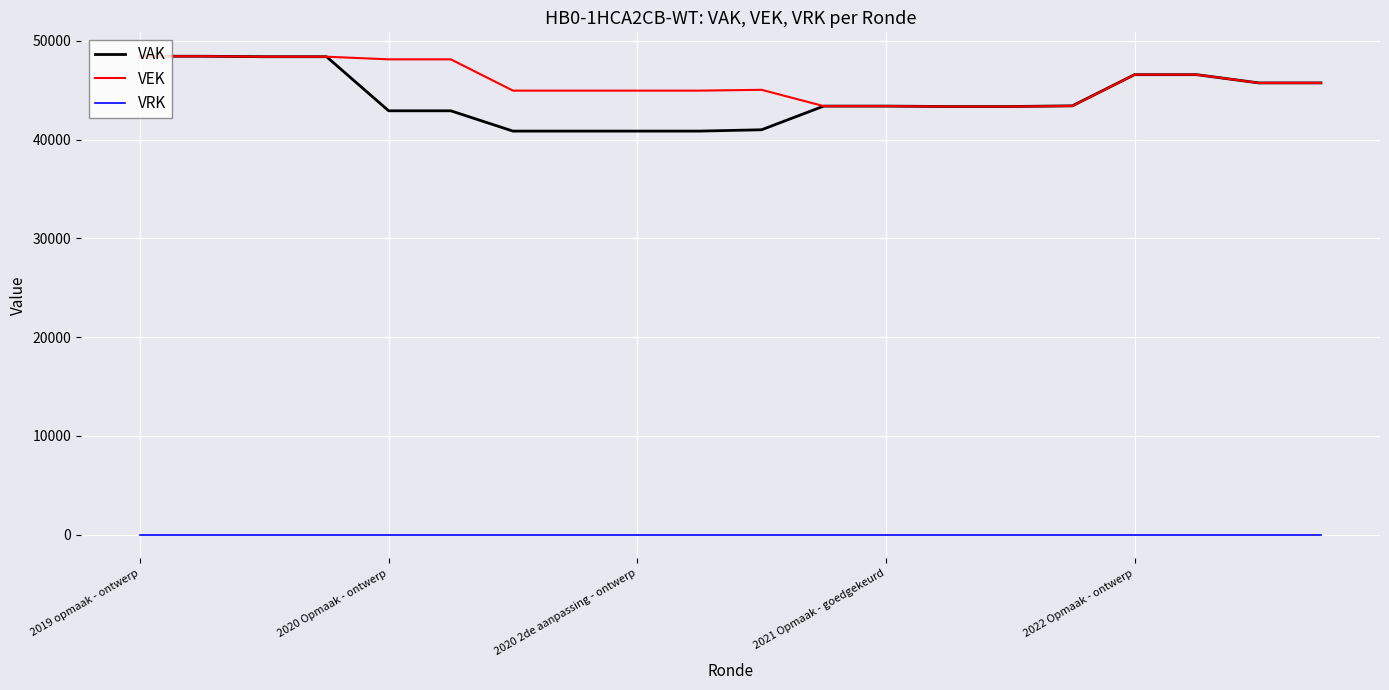

How many series are shown in this chart?

3